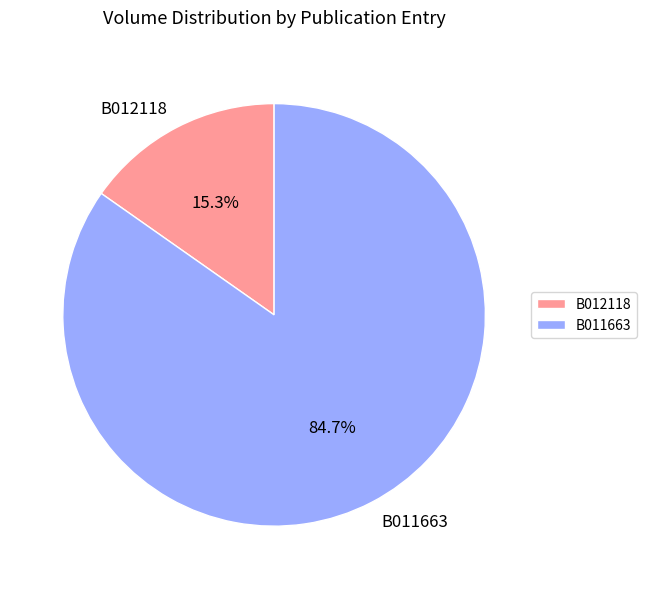

Do B012118 and B011663 together represent more than half of the pie?

Yes